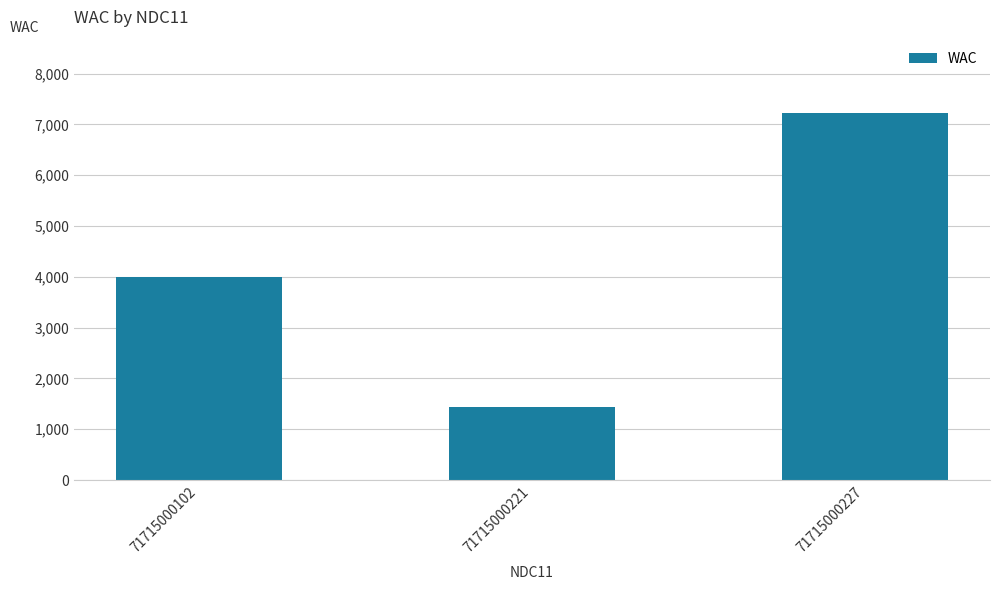

Does the chart contain stacked bars?

No